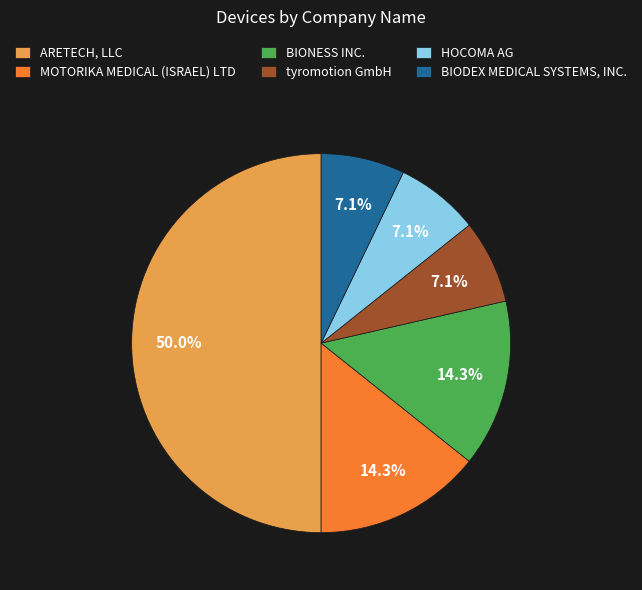

What is the total percentage of MOTORIKA MEDICAL (ISRAEL) LTD and tyromotion GmbH?

21.4%